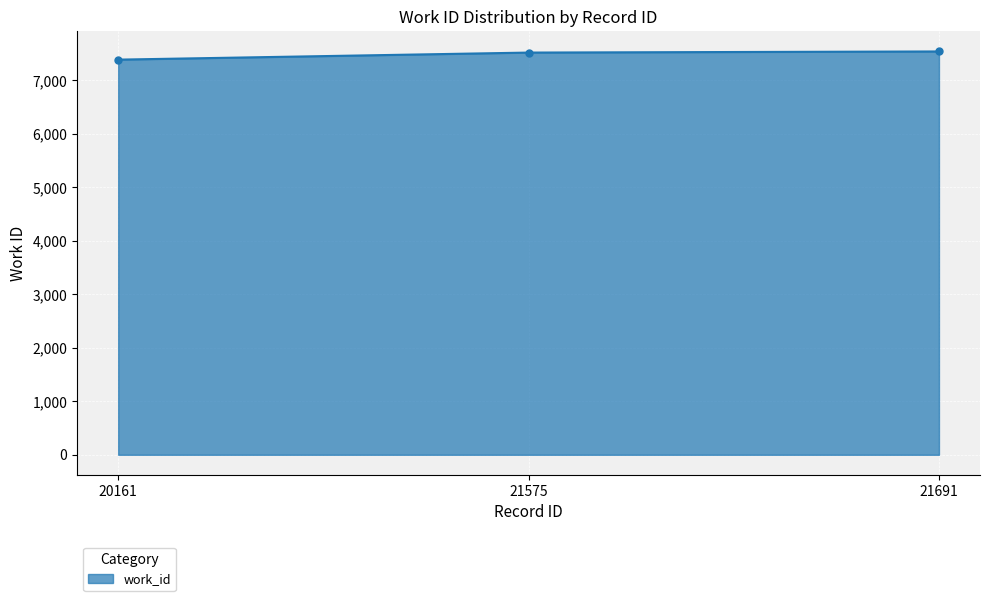

What is the sum of the values at 21691 and 20161?

14929